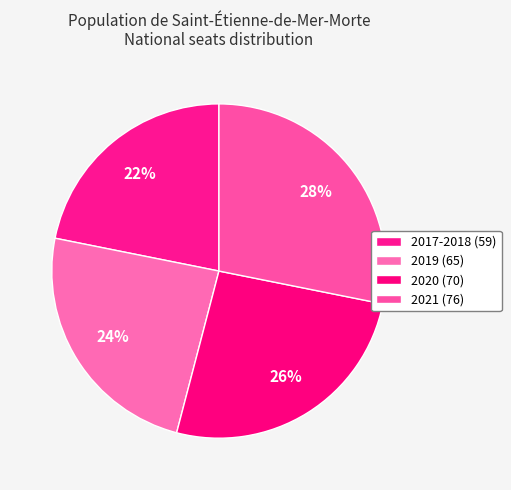

Count the number of slices in the pie.

4